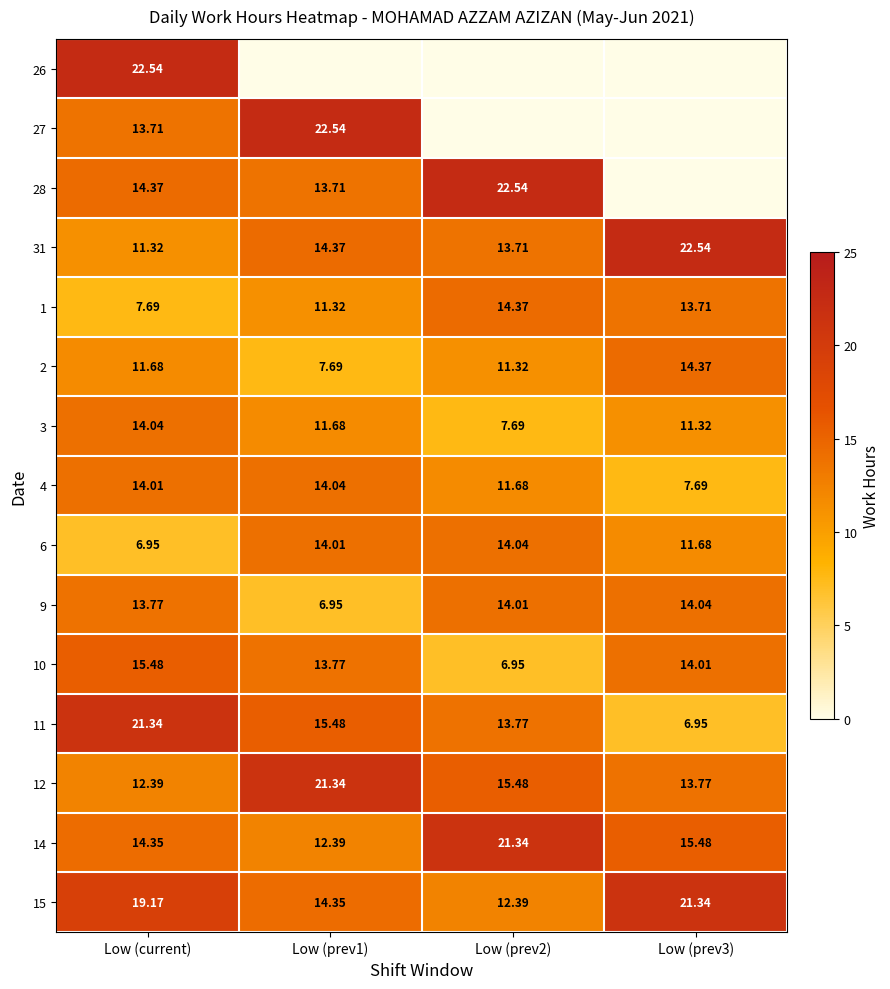

At which label does 2 first exceed 11?

Low (current)